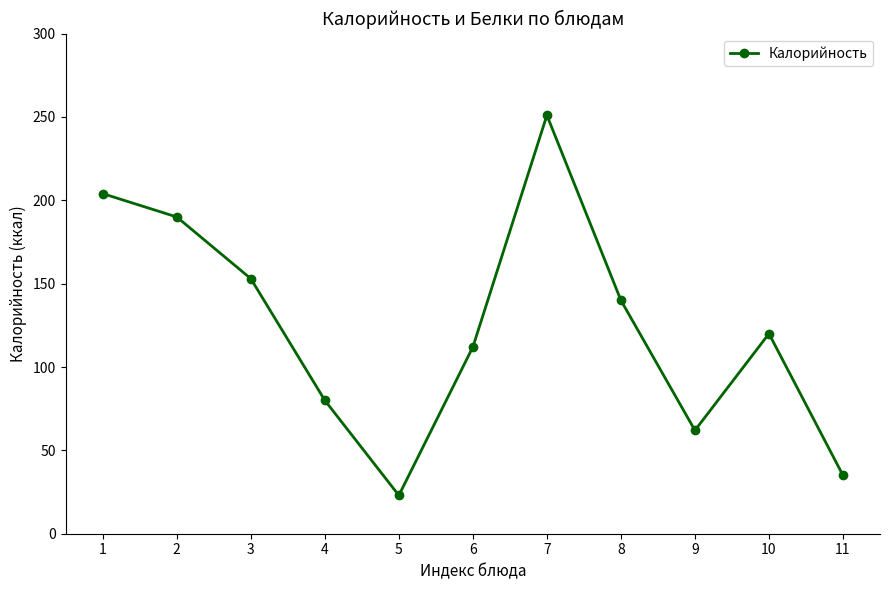

How many lines are shown in the chart?

1